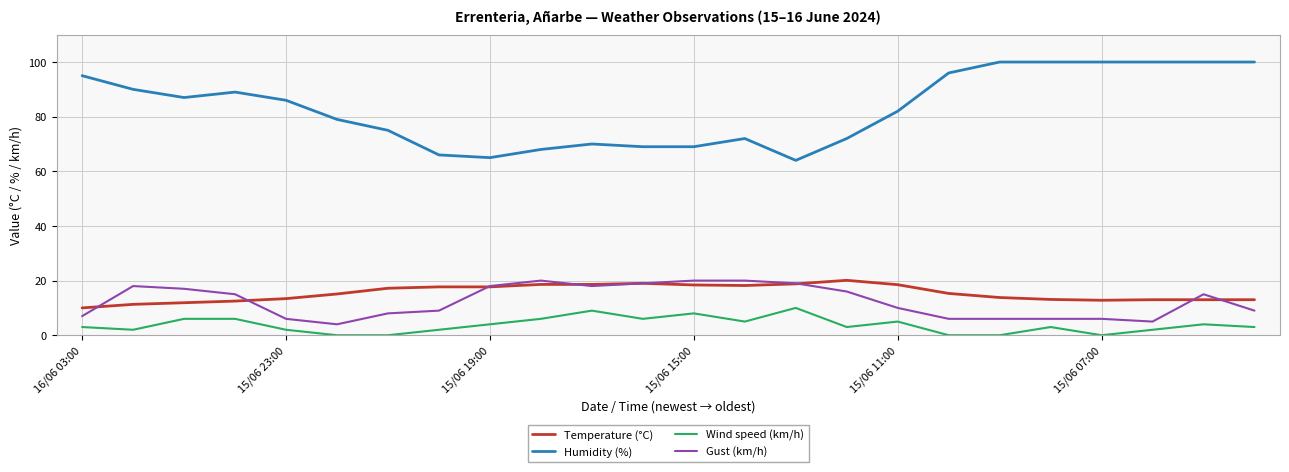

Which series has the largest total across all categories?

Humidity (%)